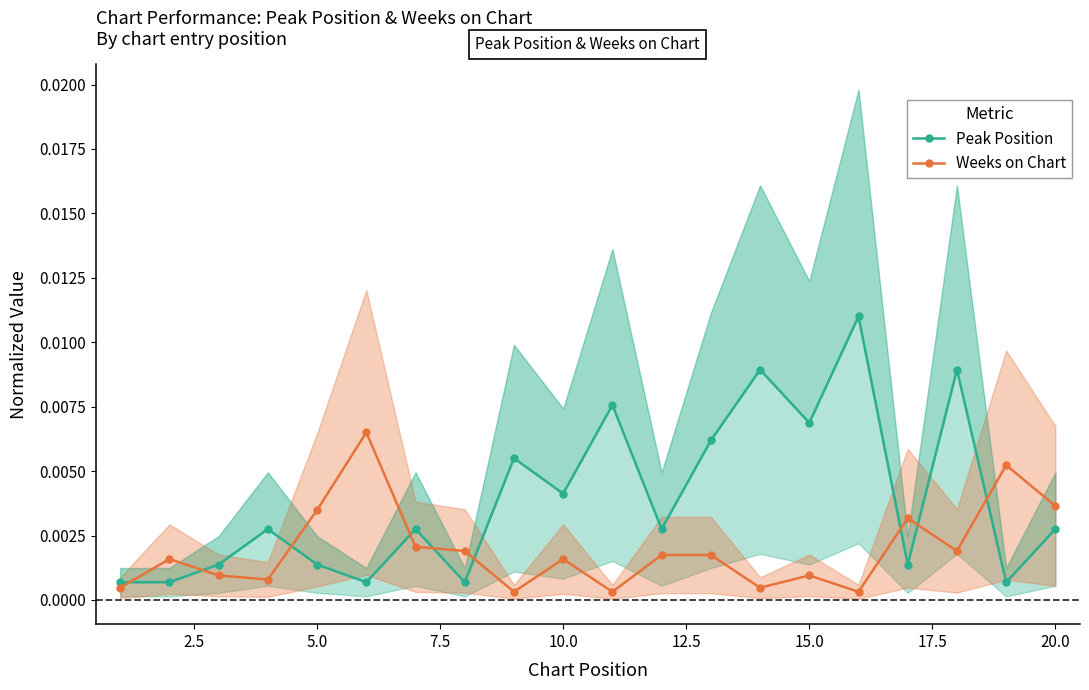

True or false: Weeks on Chart and Peak Position intersect in this chart.

True